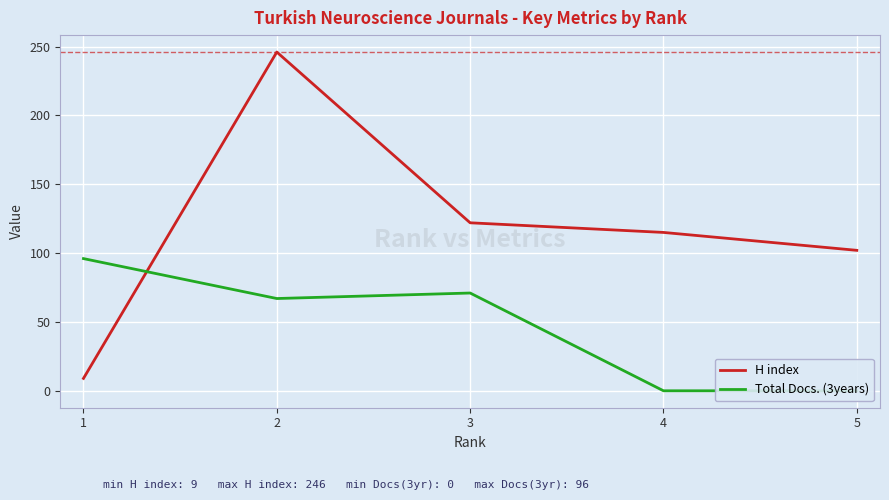

Rank the series by their average value, from lowest to highest.

Total Docs. (3years), H index